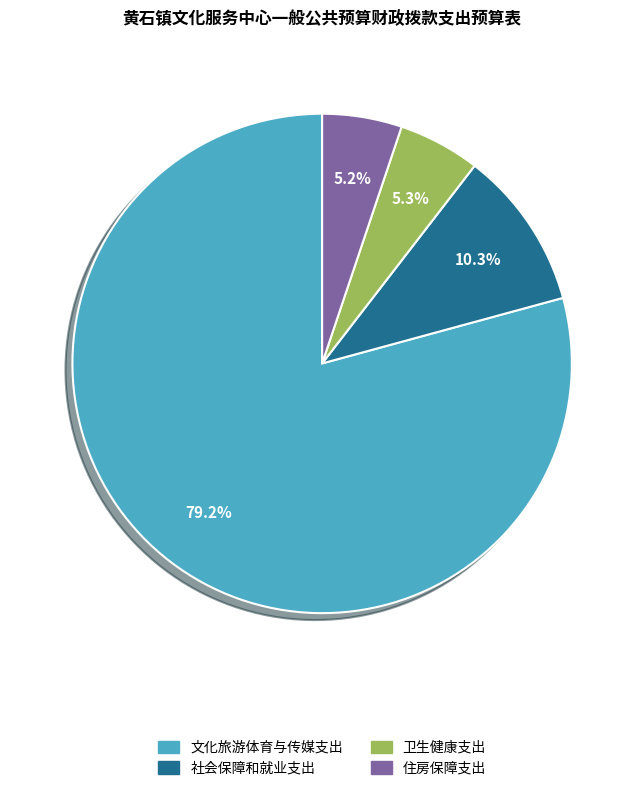

Which category has the biggest portion of the pie?

文化旅游体育与传媒支出